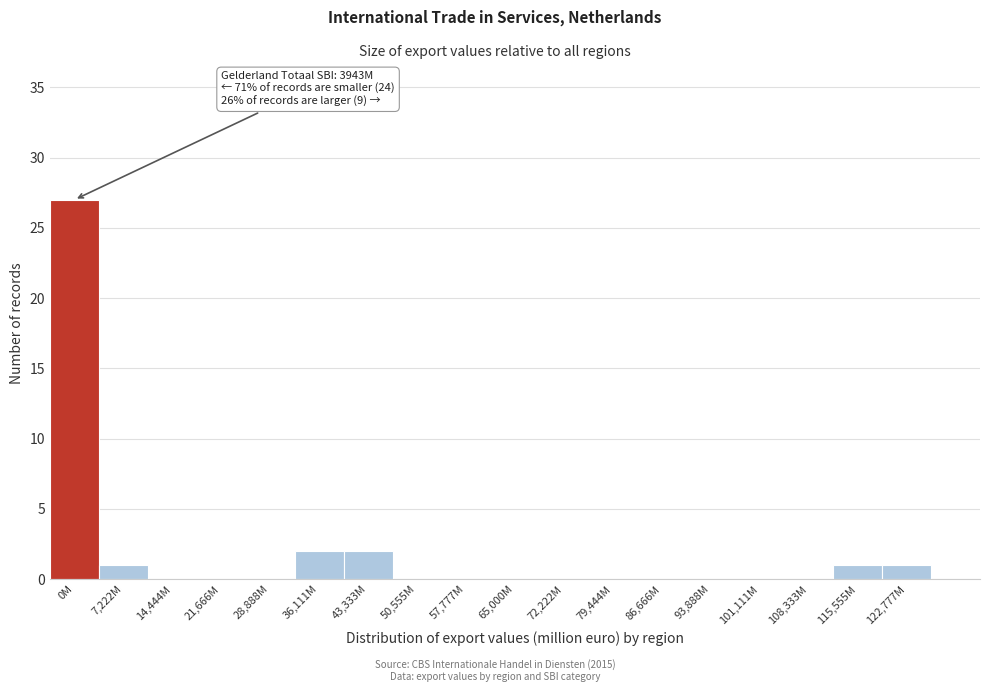

Reading right to left, transcribe all the data shown in this chart.

122,777M=1	115,555M=1	108,333M=0	101,111M=0	93,888M=0	86,666M=0	79,444M=0	72,222M=0	65,000M=0	57,777M=0	50,555M=0	43,333M=2	36,111M=2	28,888M=0	21,666M=0	14,444M=0	7,222M=1	0M=27